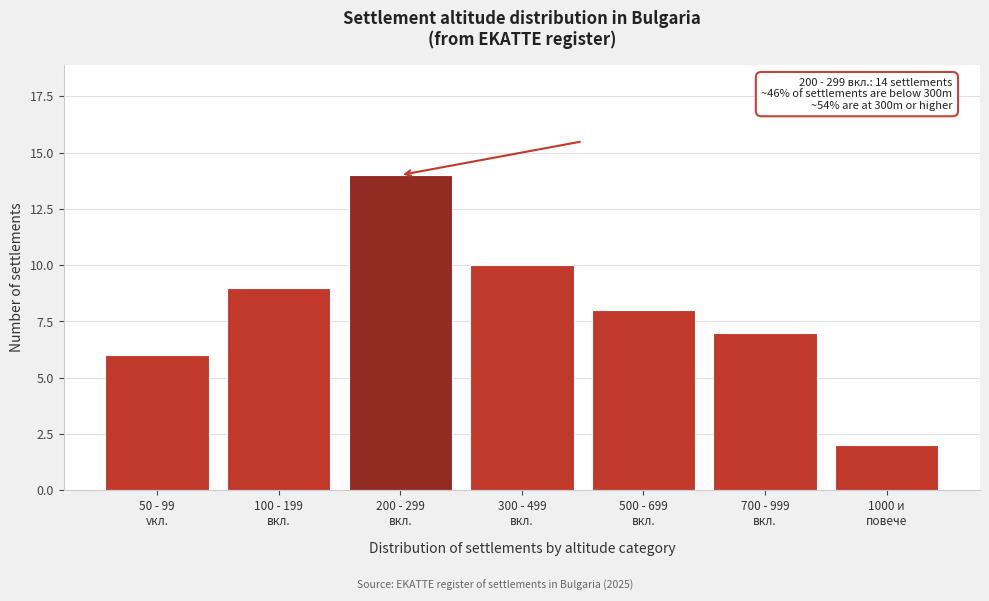

Reading left to right, list all the values displayed in this chart.

6	9	14	10	8	7	2